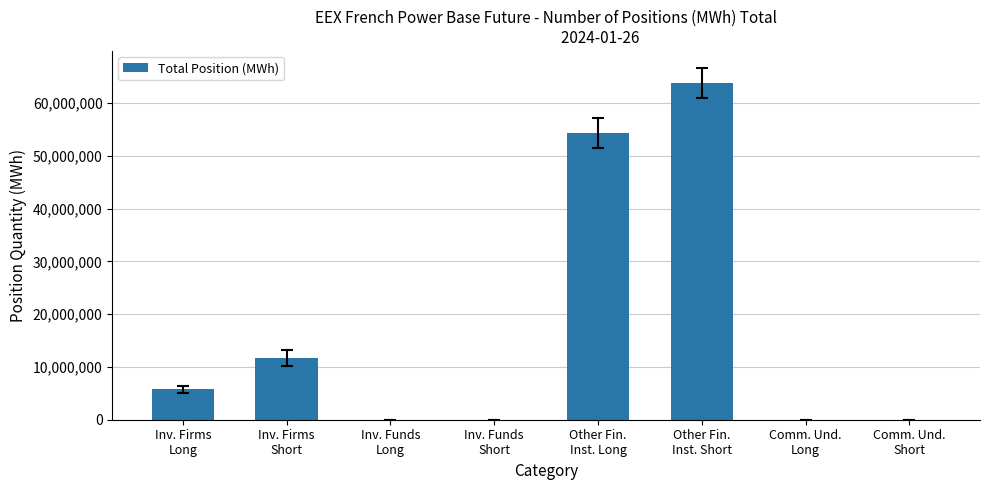

What is the change in value from Inv. Firms
Long to Comm. Und.
Short?

-5750588